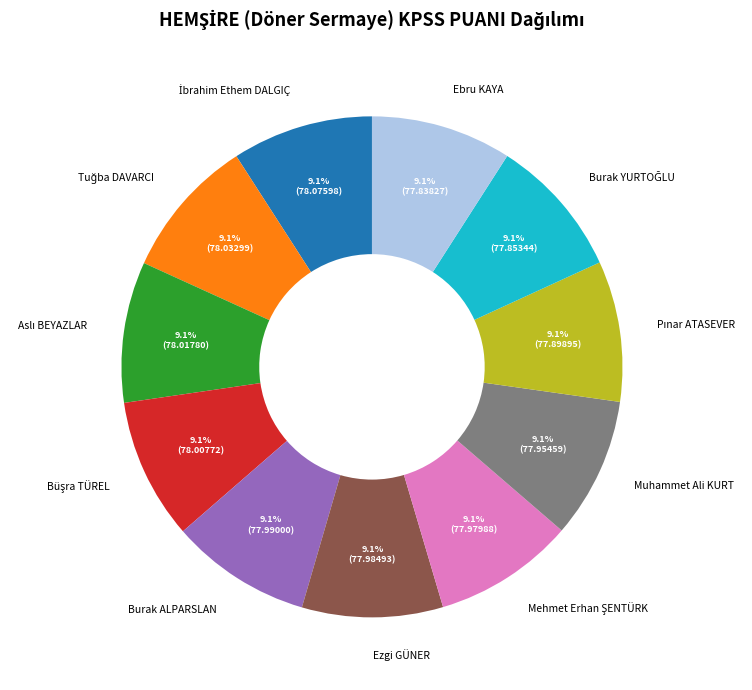

Is Ezgi GÜNER the majority of the pie?

No